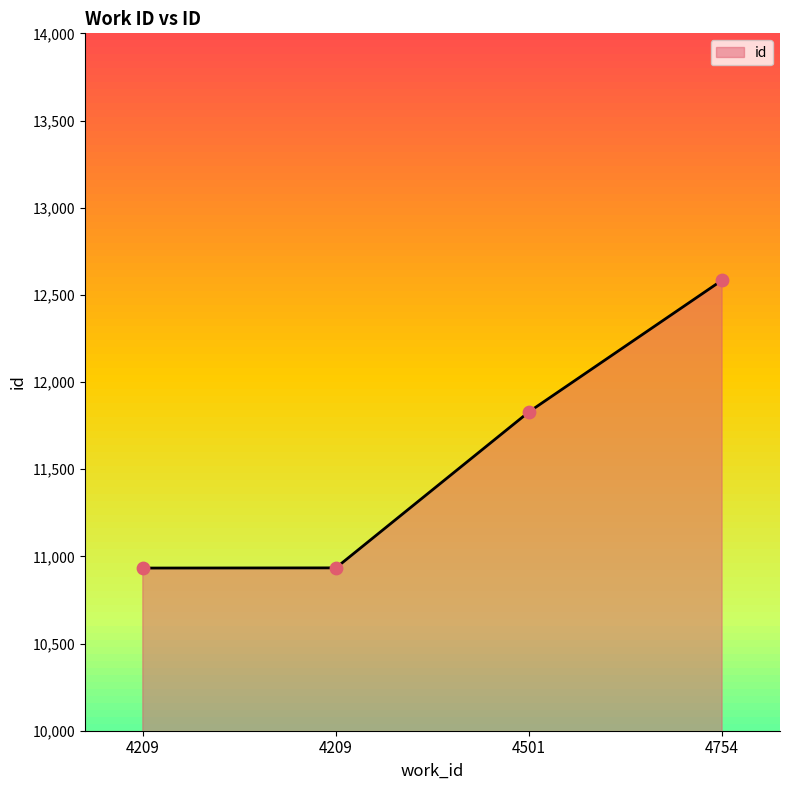

Which has a higher value, 4209 or 4209?

4209